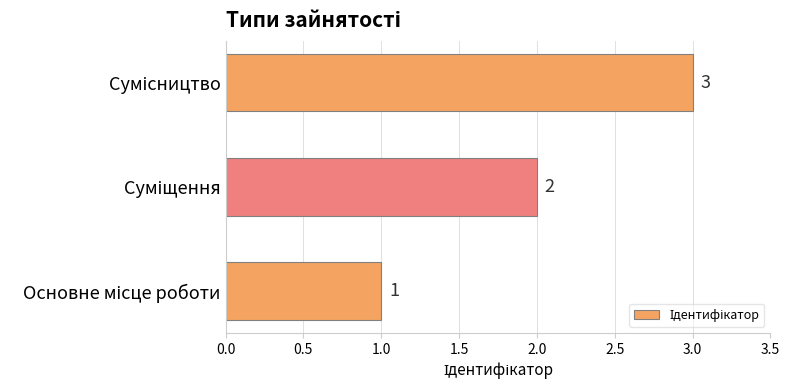

Count the values in the range 1 to 3.

3